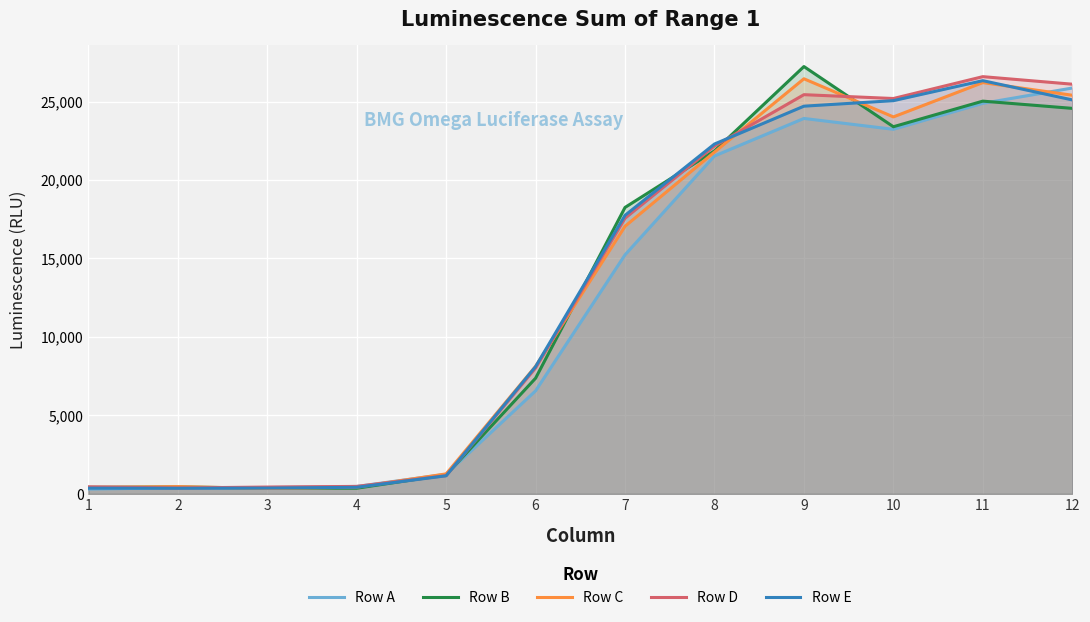

How many interior local valleys does the Row E series have?

1